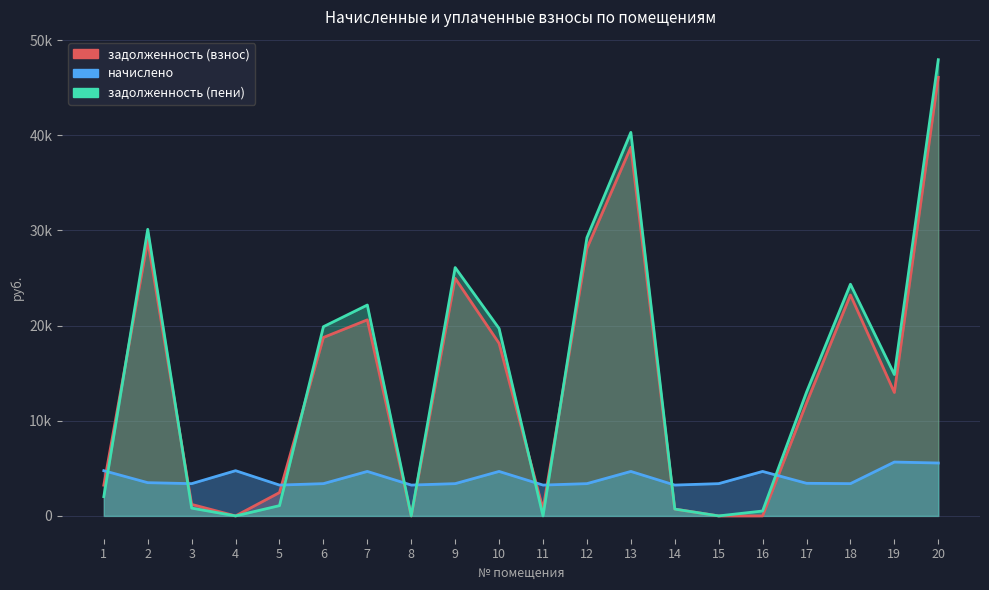

At which category does задолженность (пени) reach its first local peak?

2